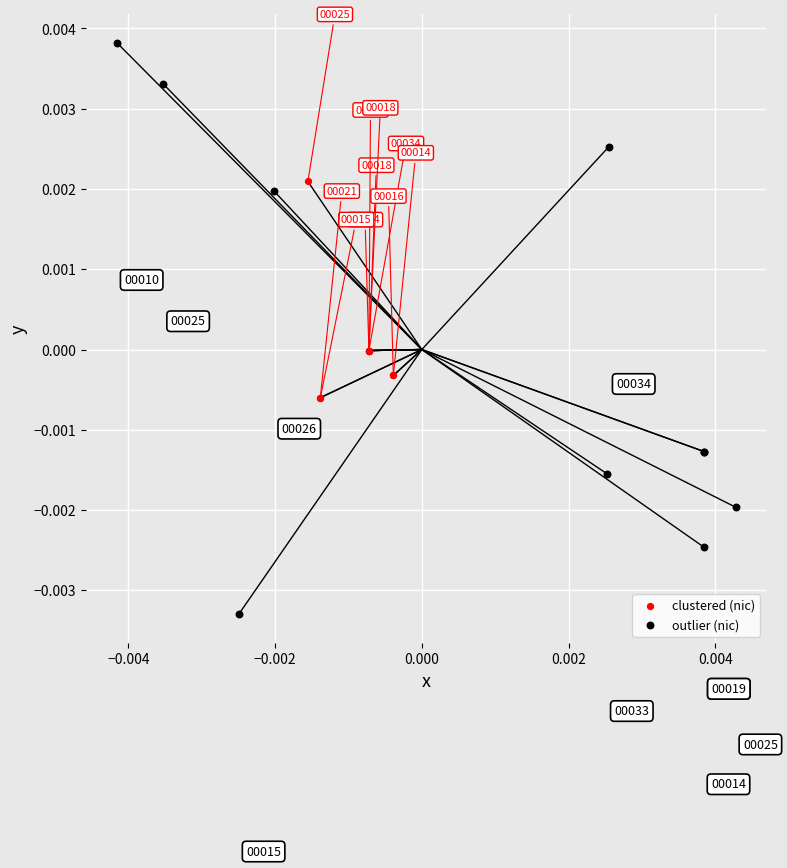

What are all the series names shown in the legend?

clustered (nic), outlier (nic)